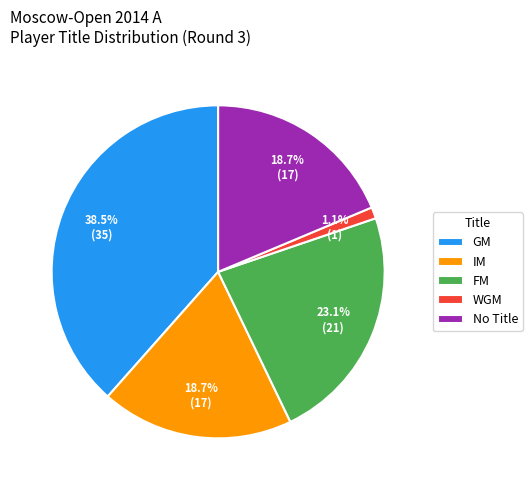

Which category has the biggest portion of the pie?

GM